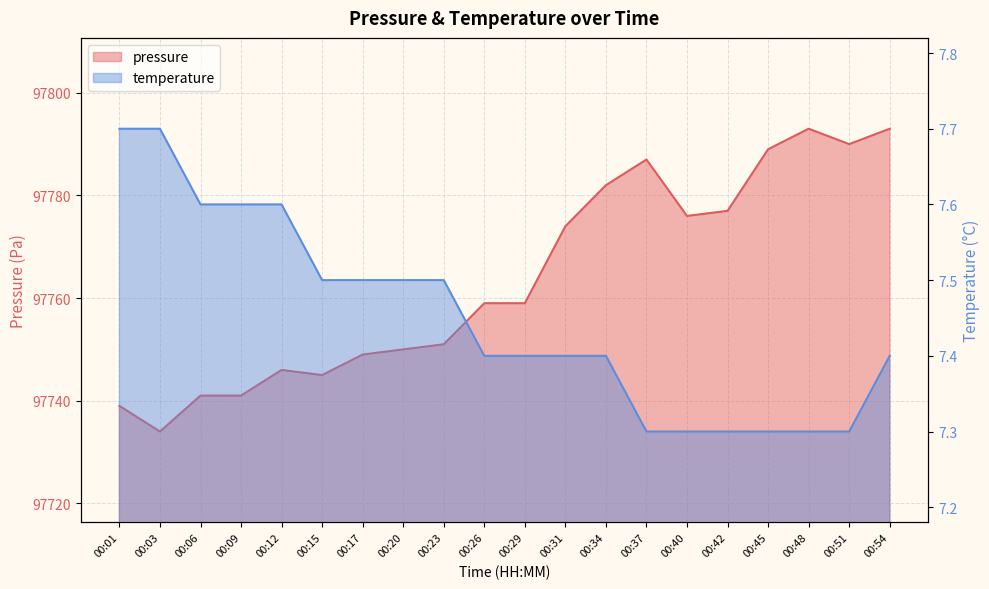

Which series has the largest total across all categories?

pressure